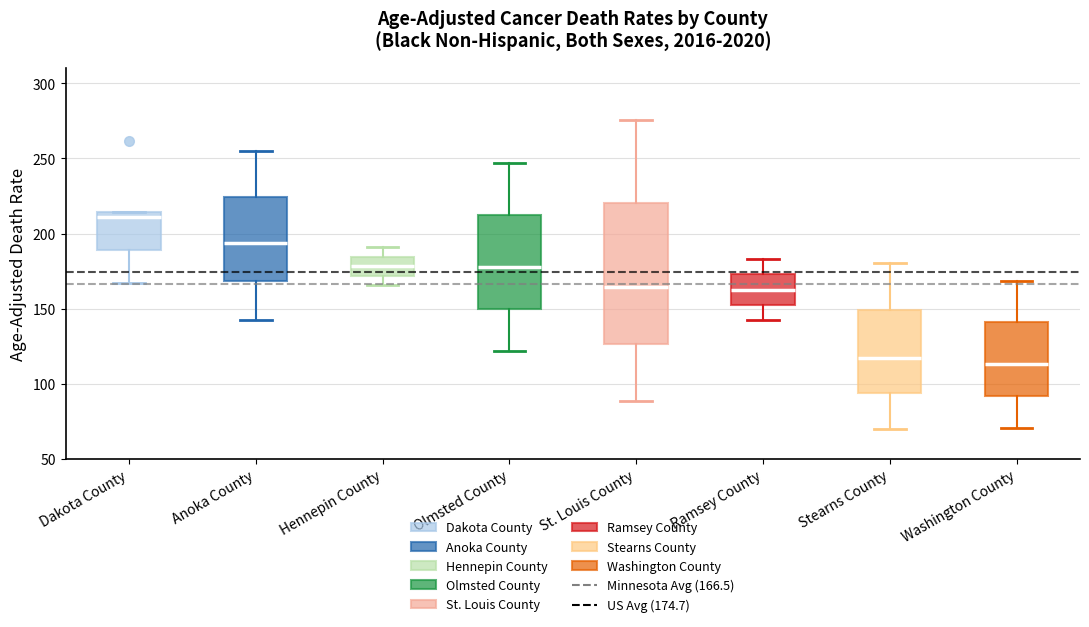

Reading left to right, read every box against the y-axis: the position of its median line, the range the box covers, and the ends of its whiskers. The values are not printed on the chart, so give them approximately, as read against the axis.

Dakota County: median 210, box 190 to 215, whiskers 165 to 215
Anoka County: median 195, box 170 to 225, whiskers 145 to 255
Hennepin County: median 180, box 170 to 185, whiskers 165 to 190
Olmsted County: median 180, box 150 to 210, whiskers 120 to 245
St. Louis County: median 165, box 125 to 220, whiskers 90 to 275
Ramsey County: median 160, box 150 to 175, whiskers 145 to 185
Stearns County: median 115, box 95 to 150, whiskers 70 to 180
Washington County: median 115, box 90 to 140, whiskers 70 to 170